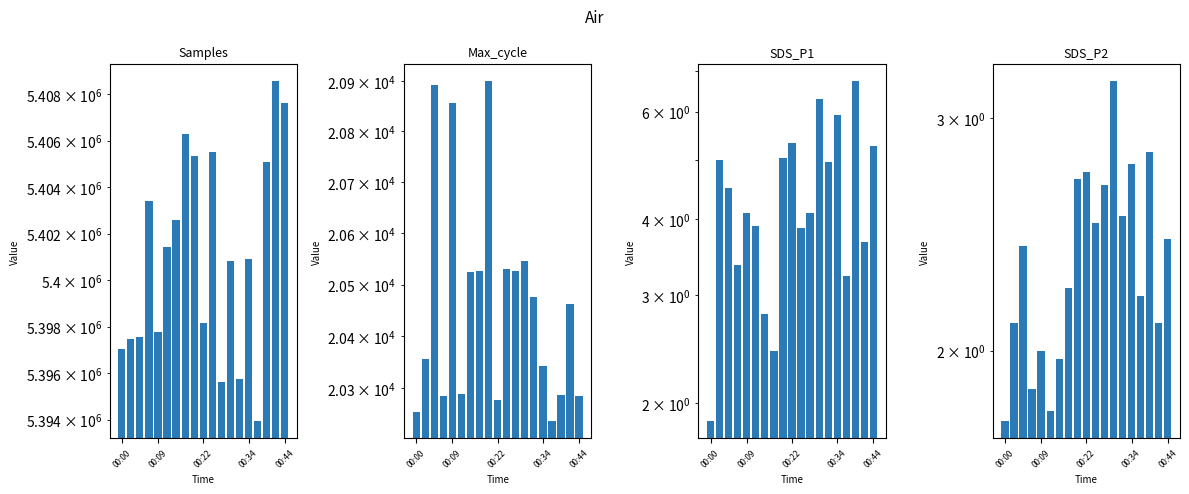

Which category has the lowest value in the SDS_P2 series?

00:00